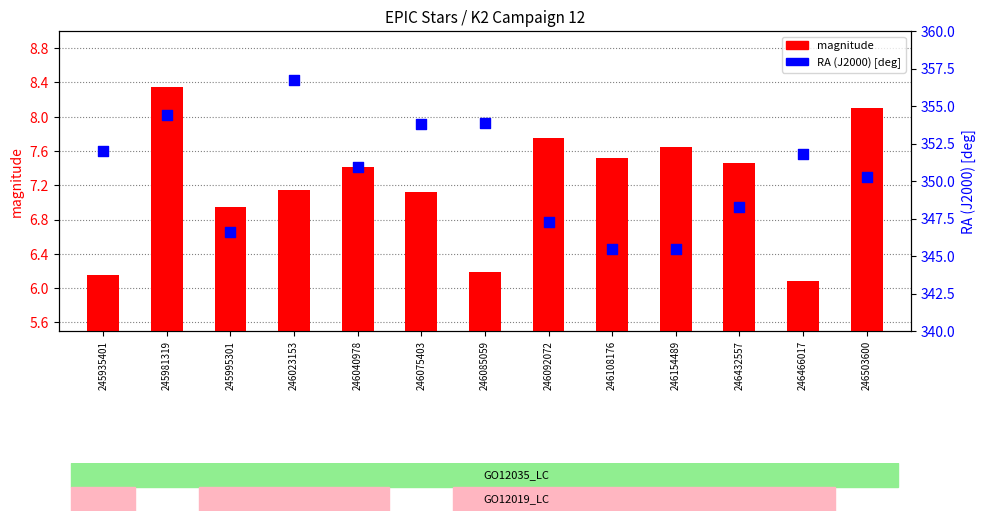

At how many categories does at least one series exceed 193?

13